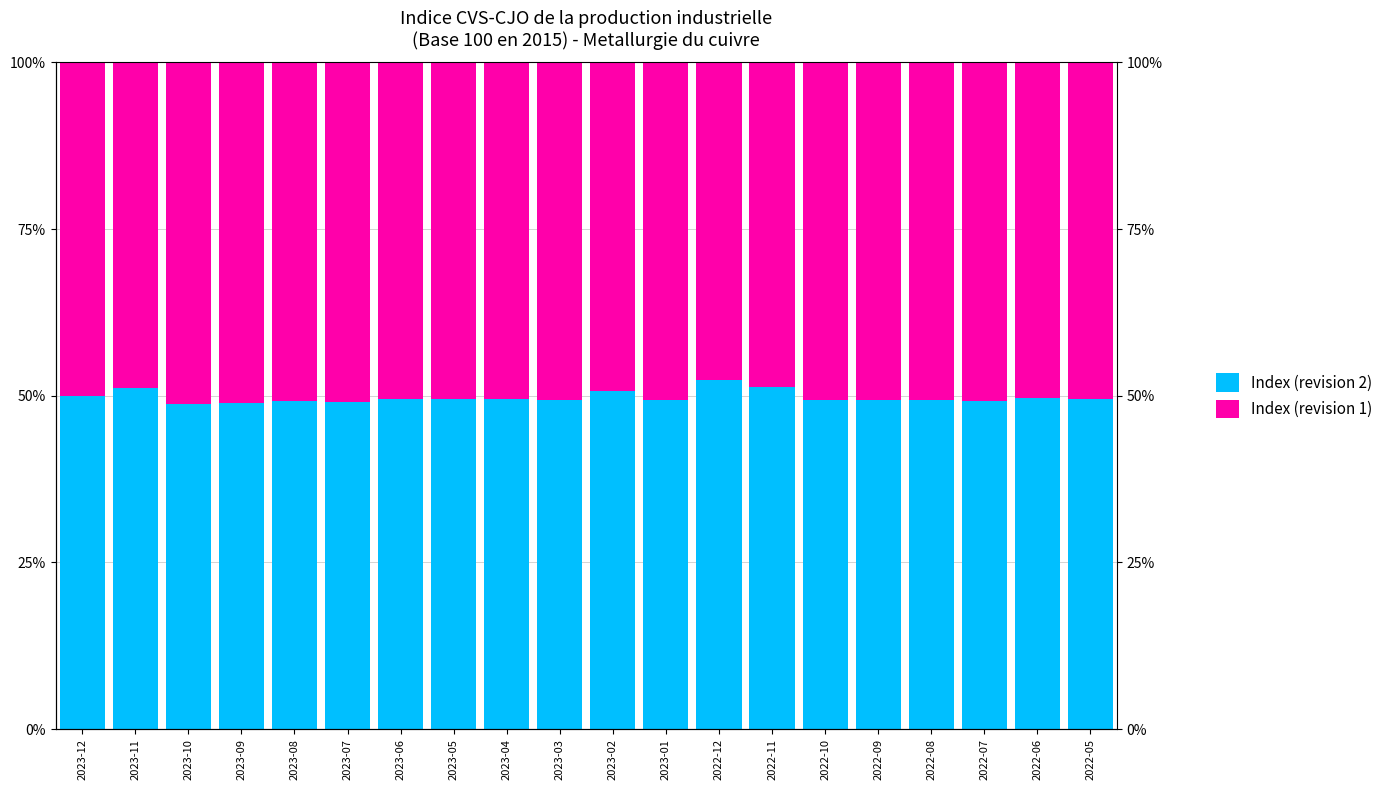

How many bars are there in total?

40